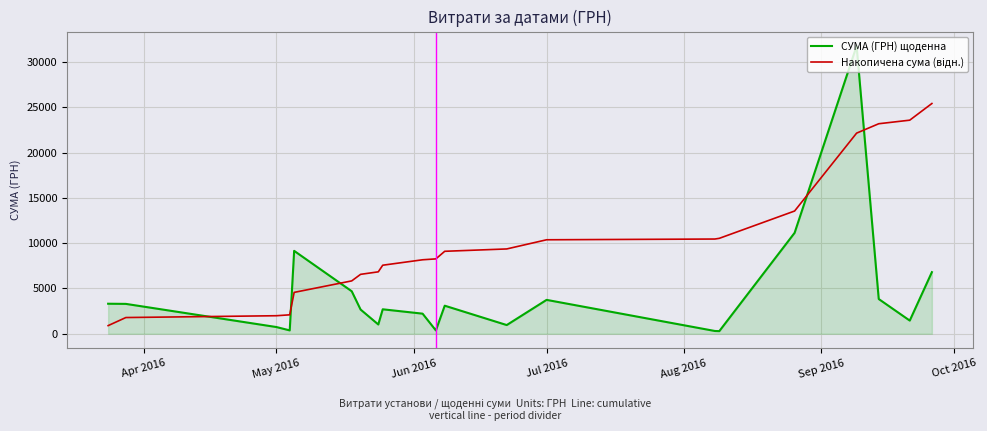

What is the highest value of the СУМА (ГРН) щоденна series?

31782.9